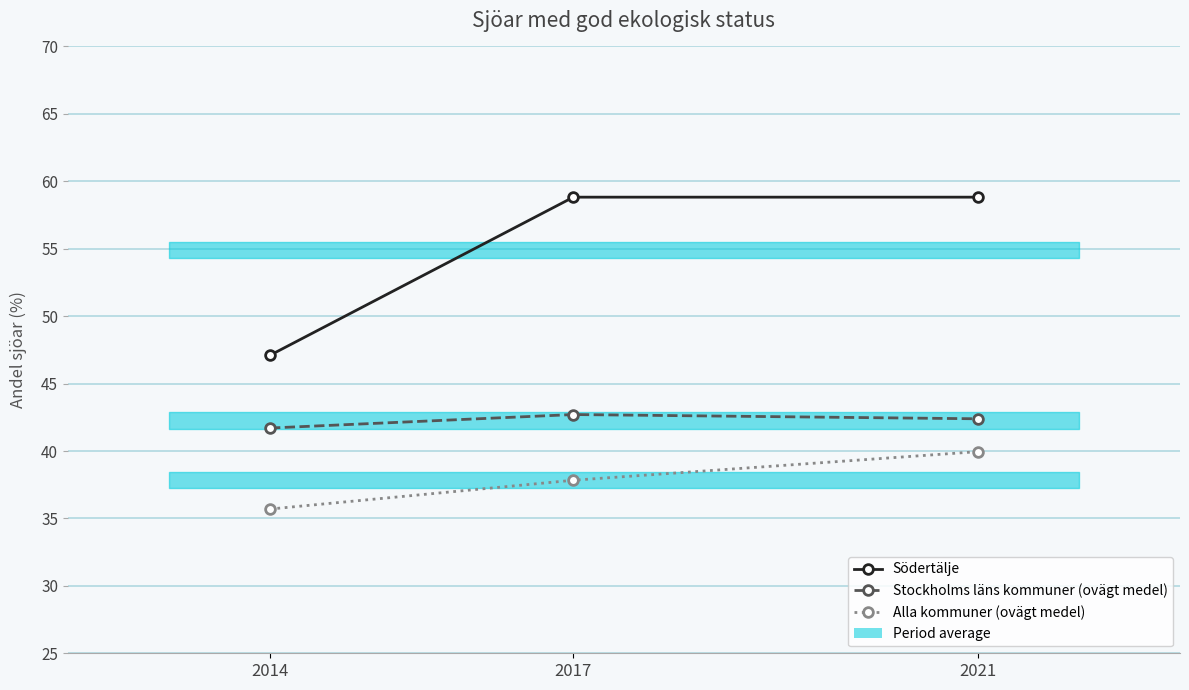

Is the value of Södertälje at 2021 greater than the value of Alla kommuner (ovägt medel) at 2014?

Yes